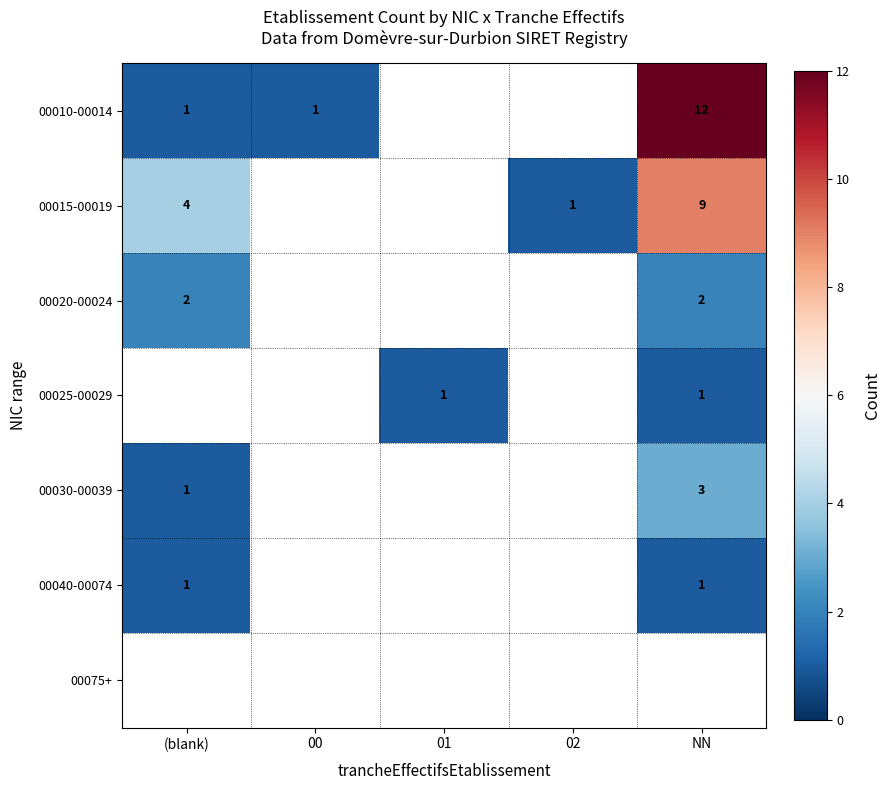

What is the maximum value shown in the chart?

12.0